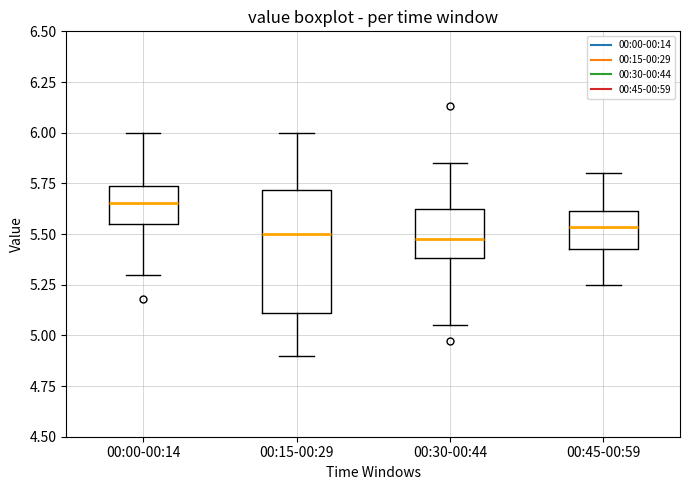

Where does the median line of the box for 00:30-00:44 sit on the y-axis? The values are not printed on the chart, so give them approximately, as read against the axis.

5.50